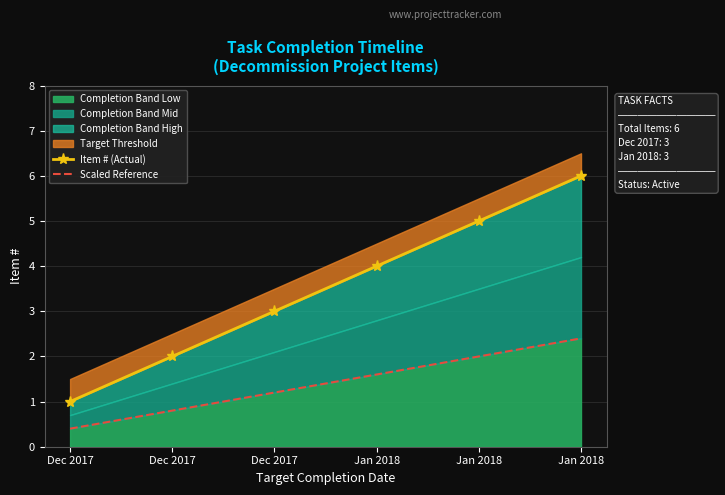

What is the label of the 4th point from the right?

Dec 2017